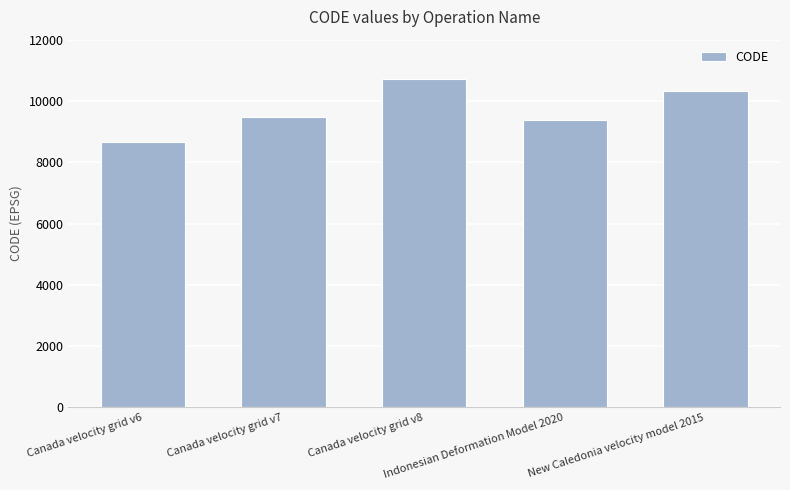

What is the label of the 1st bar from the right?

New Caledonia velocity model 2015